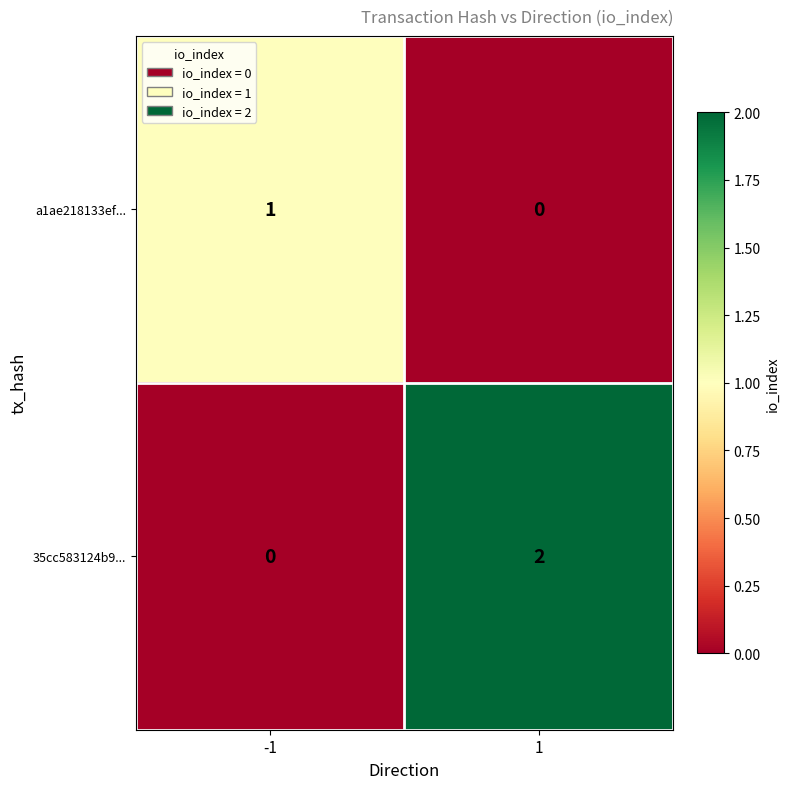

Is the value of 35cc583124b9... at 1 greater than the value of a1ae218133ef... at 1?

Yes